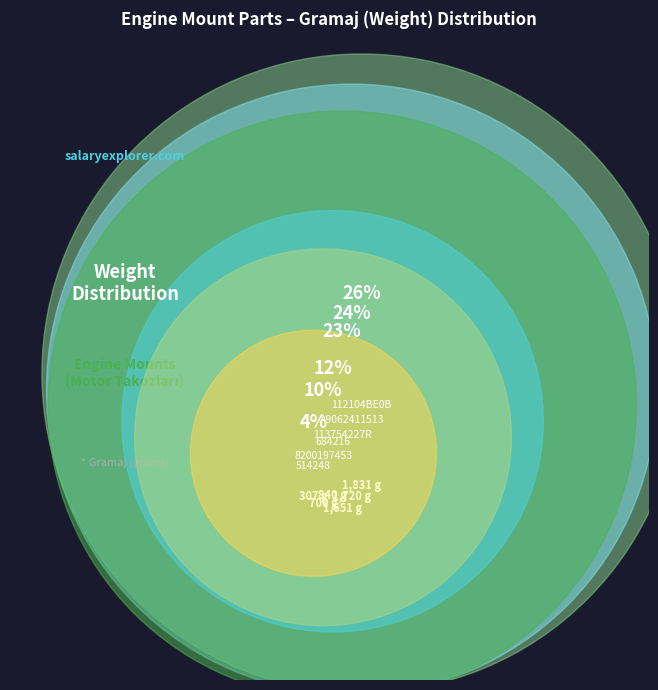

Which slice is the smallest?

514248